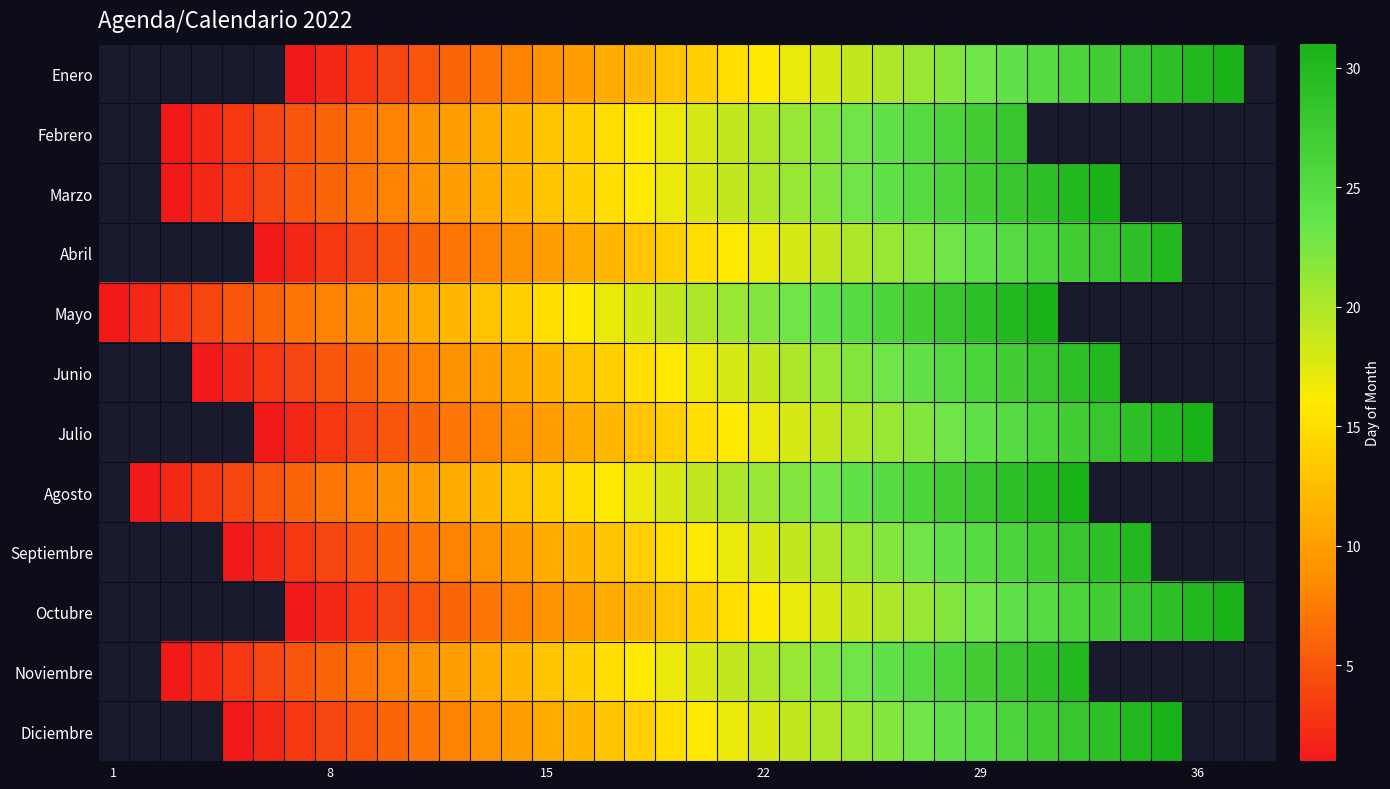

How many values in Diciembre are above zero?

31